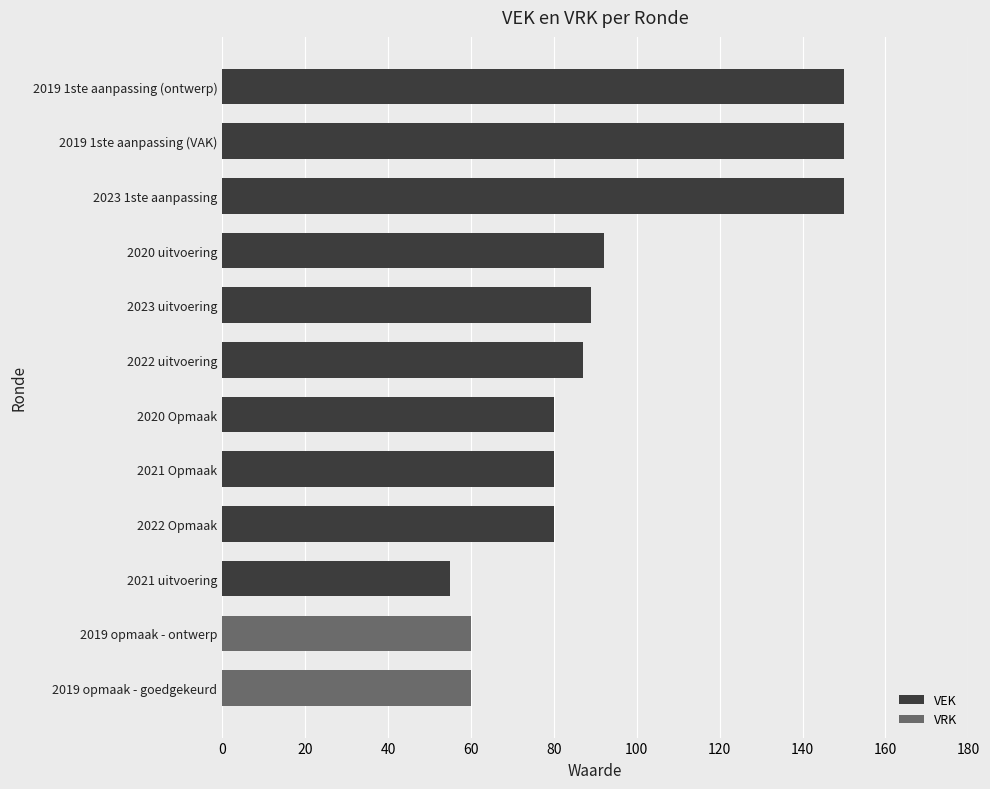

The VEK series shows 80 at 2021 Opmaak. True or false?

True